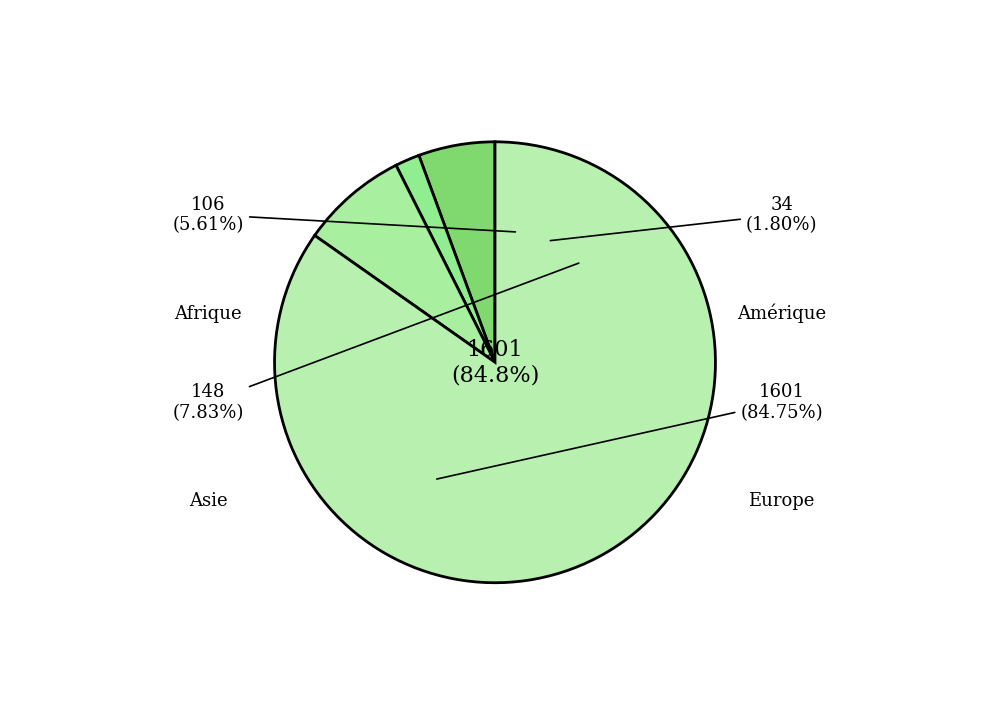

How much of the chart is everything except Amérique?

98.2%